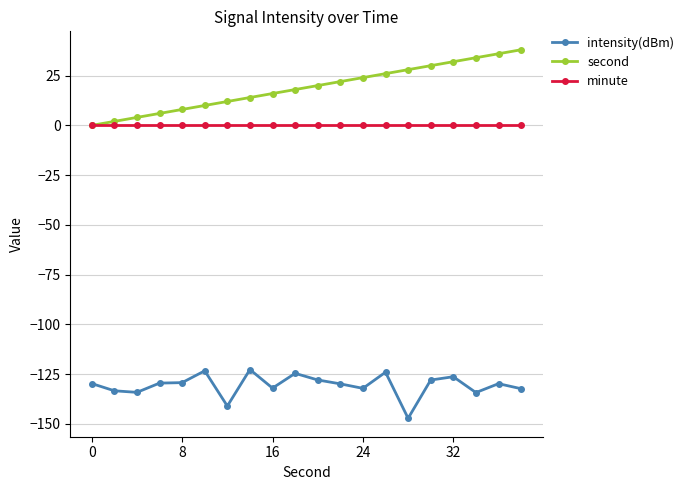

What is the minimum value shown in the chart?

-147.2